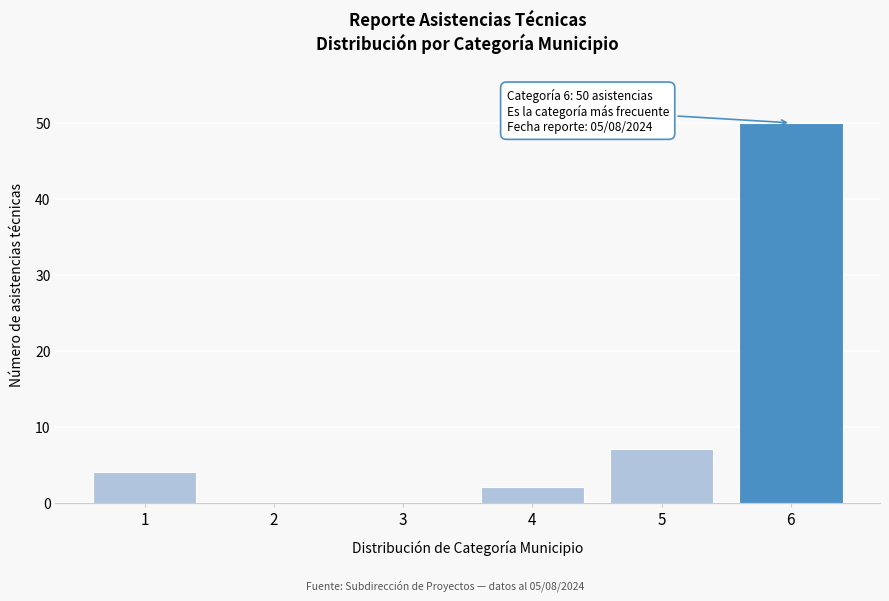

Reading left to right, transcribe all the data shown in this chart.

1=4	2=0	3=0	4=2	5=7	6=50